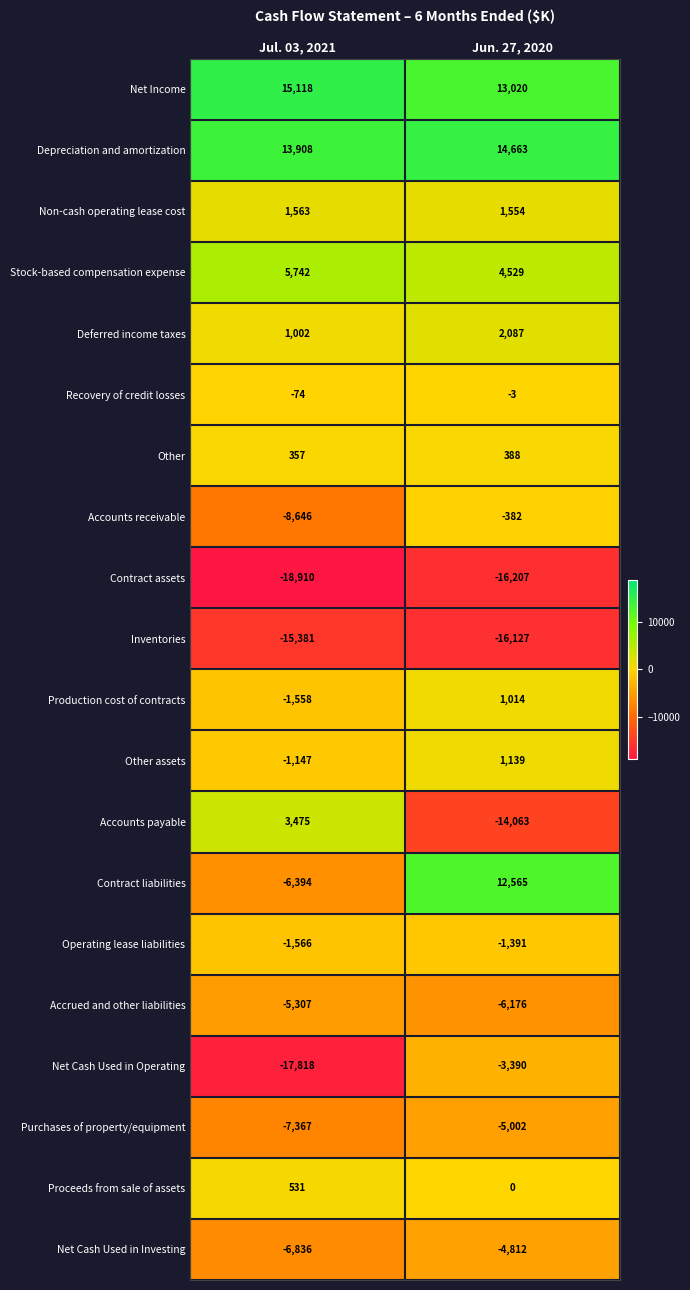

Rank the series at Jul. 03, 2021 from lowest to highest value.

Contract assets, Net Cash Used in Operating, Inventories, Accounts receivable, Purchases of property/equipment, Net Cash Used in Investing, Contract liabilities, Accrued and other liabilities, Operating lease liabilities, Production cost of contracts, Other assets, Recovery of credit losses, Other, Proceeds from sale of assets, Deferred income taxes, Non-cash operating lease cost, Accounts payable, Stock-based compensation expense, Depreciation and amortization, Net Income